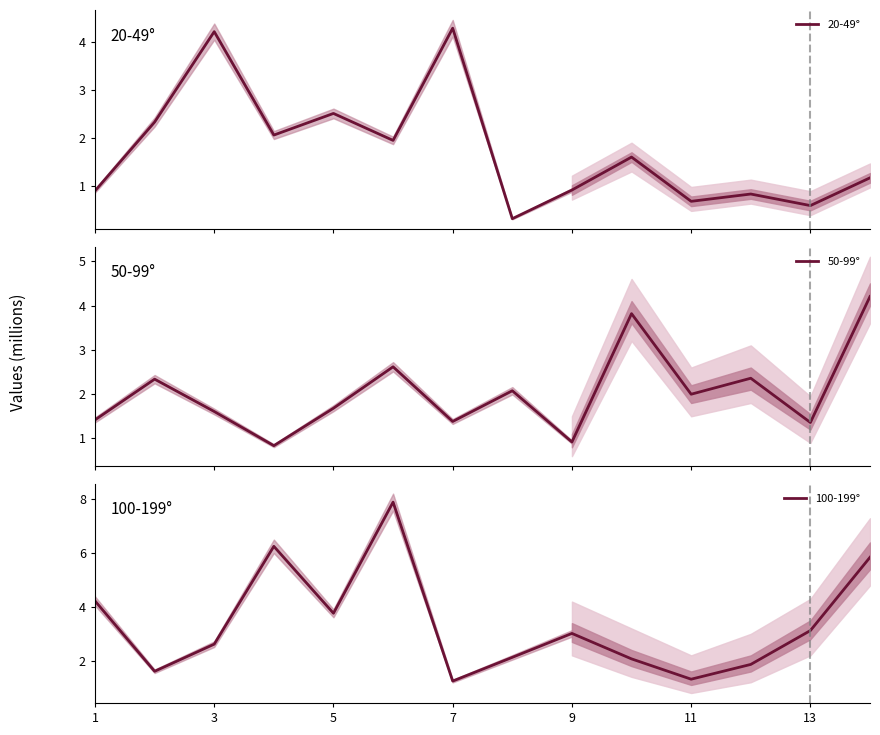

Reading left to right, extract all data points from this chart.

20-49°: 0.9	2.3	4.2	2.1	2.5	2.0	4.3	0.3	0.9	1.6	0.7	0.8	0.6	1.2
50-99°: 1.4	2.3	1.6	0.8	1.7	2.6	1.4	2.1	0.9	3.8	2.0	2.4	1.4	4.2
100-199°: 4.2	1.6	2.6	6.3	3.8	7.9	1.2	2.1	3.0	2.1	1.3	1.9	3.1	5.8